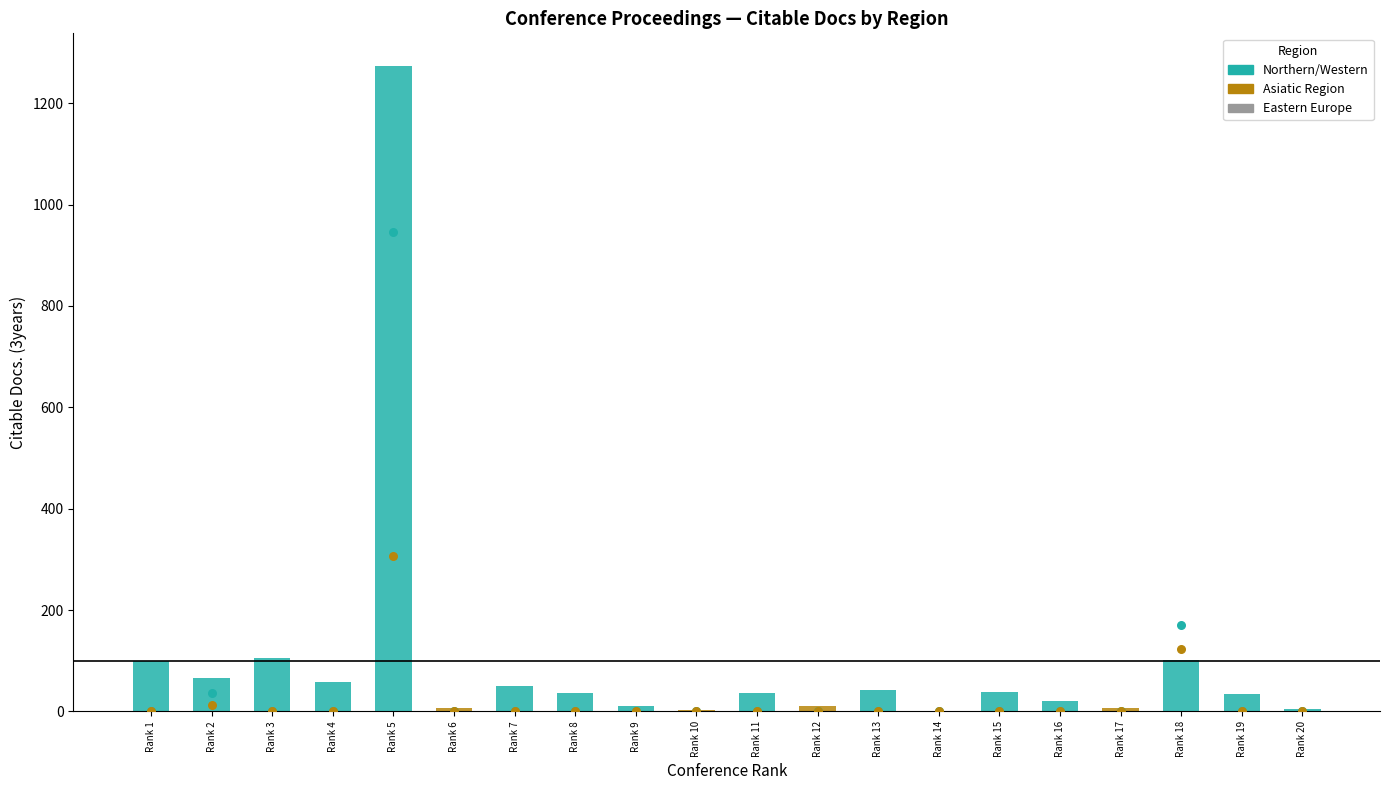

Which series reaches the maximum Y coordinate?

Total Docs. (3years)